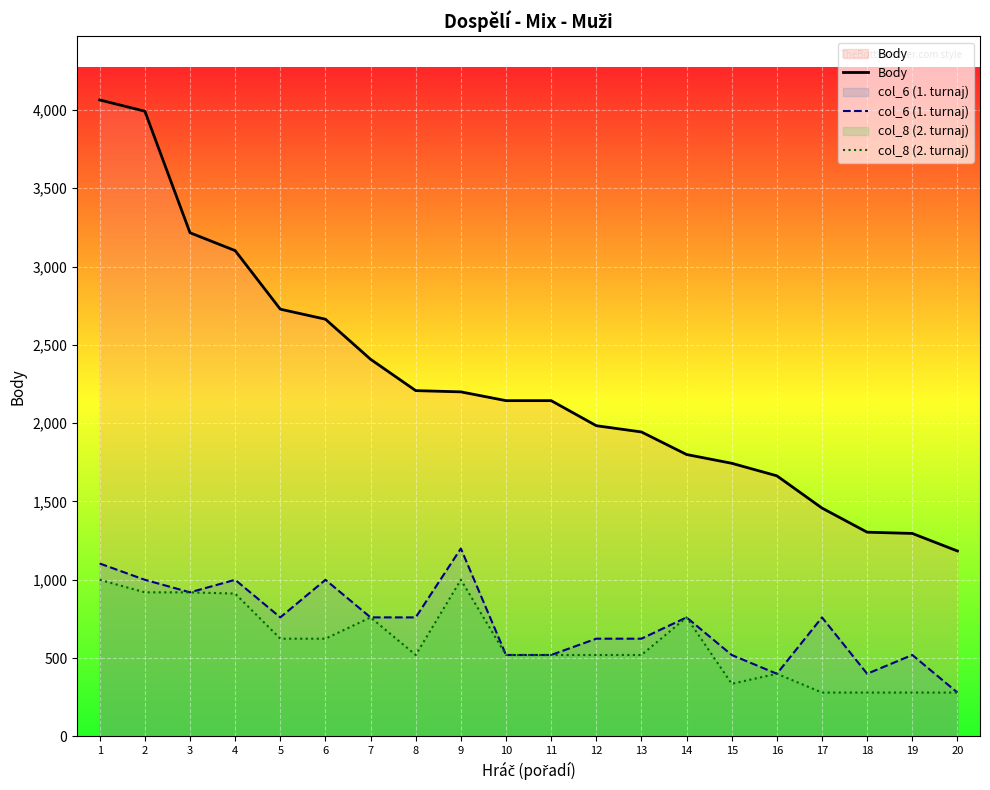

How many lines are shown in the chart?

3